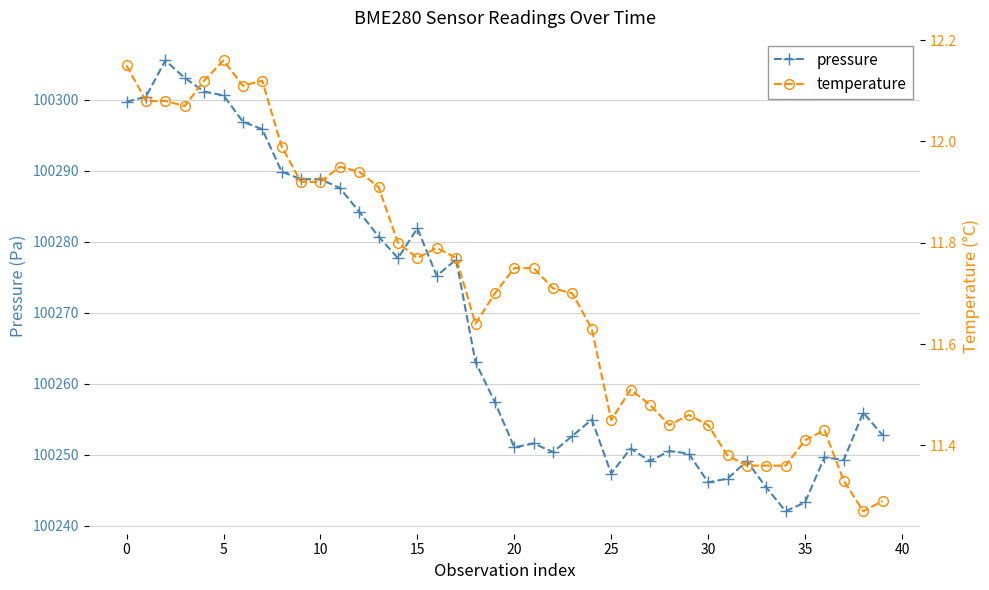

True or false: pressure and temperature cross at least once.

False